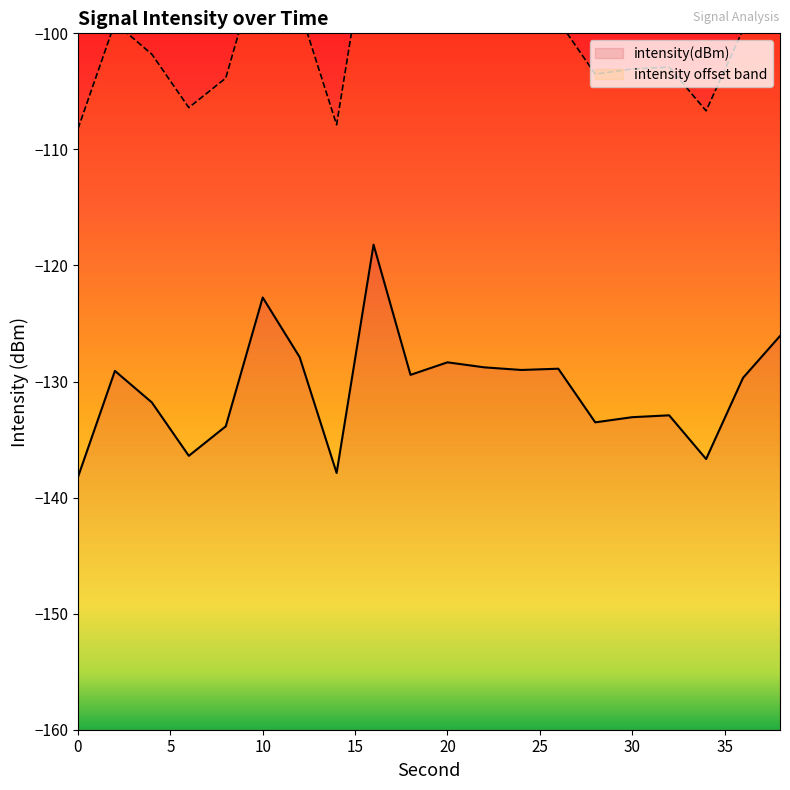

Rank the categories by value from lowest to highest.

0, 14, 34, 6, 8, 28, 30, 32, 4, 36, 18, 2, 24, 26, 22, 20, 12, 38, 10, 16